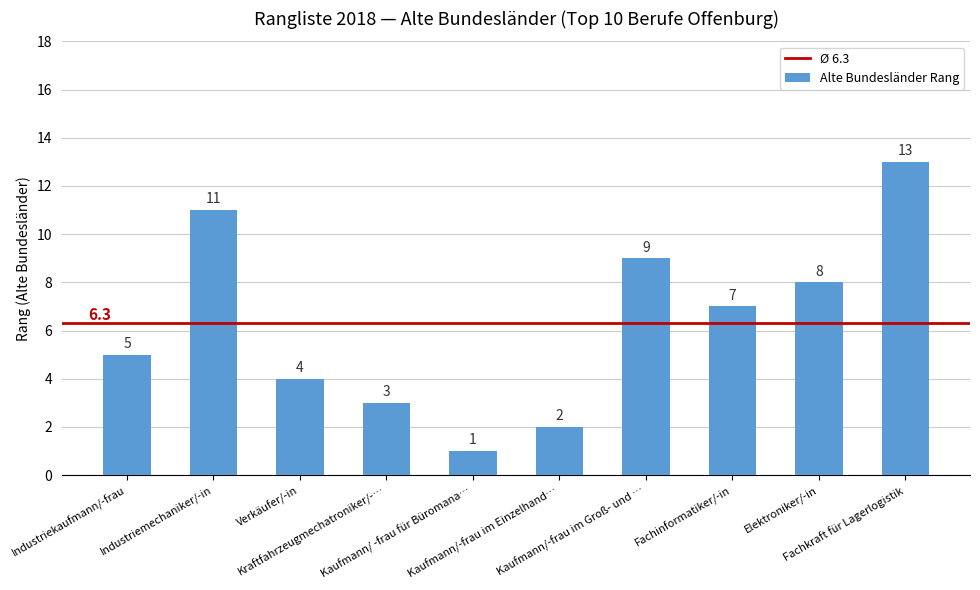

At which label does the data first exceed 7?

Industriemechaniker/-in